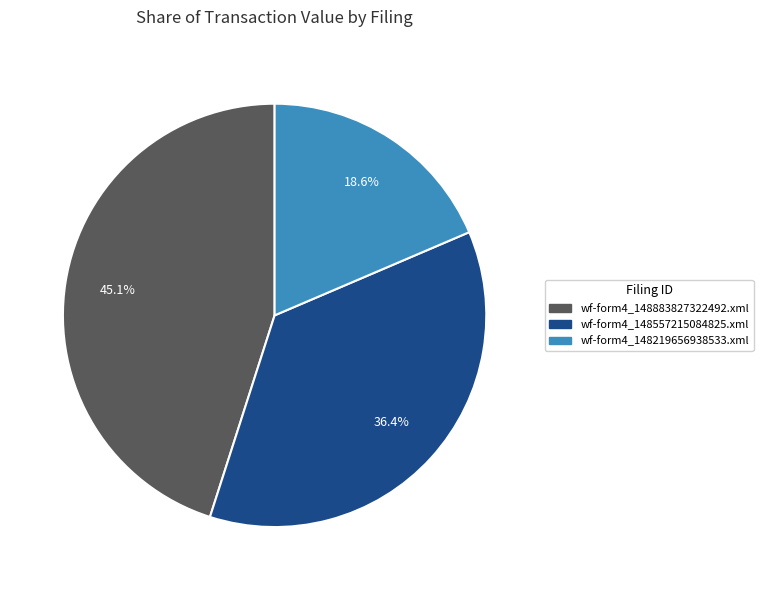

To the nearest percent, what percentage of the pie is wf-form4_148557215084825.xml?

36%